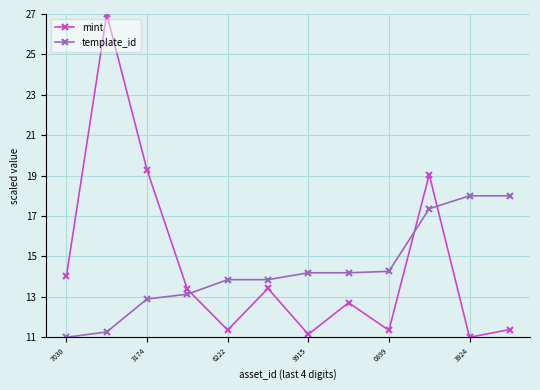

Which series has the largest range (max minus min)?

mint